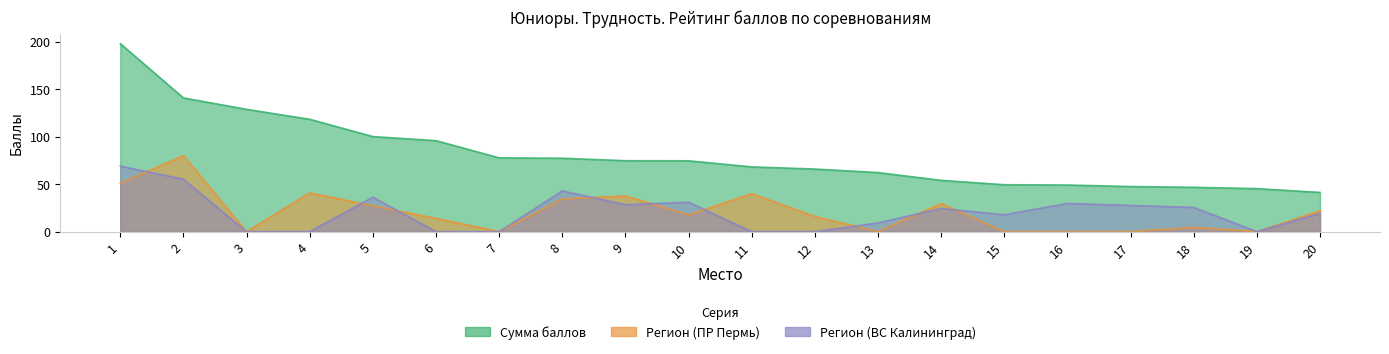

Where is Регион (ВС Калининград) nearest to the value 34?

5